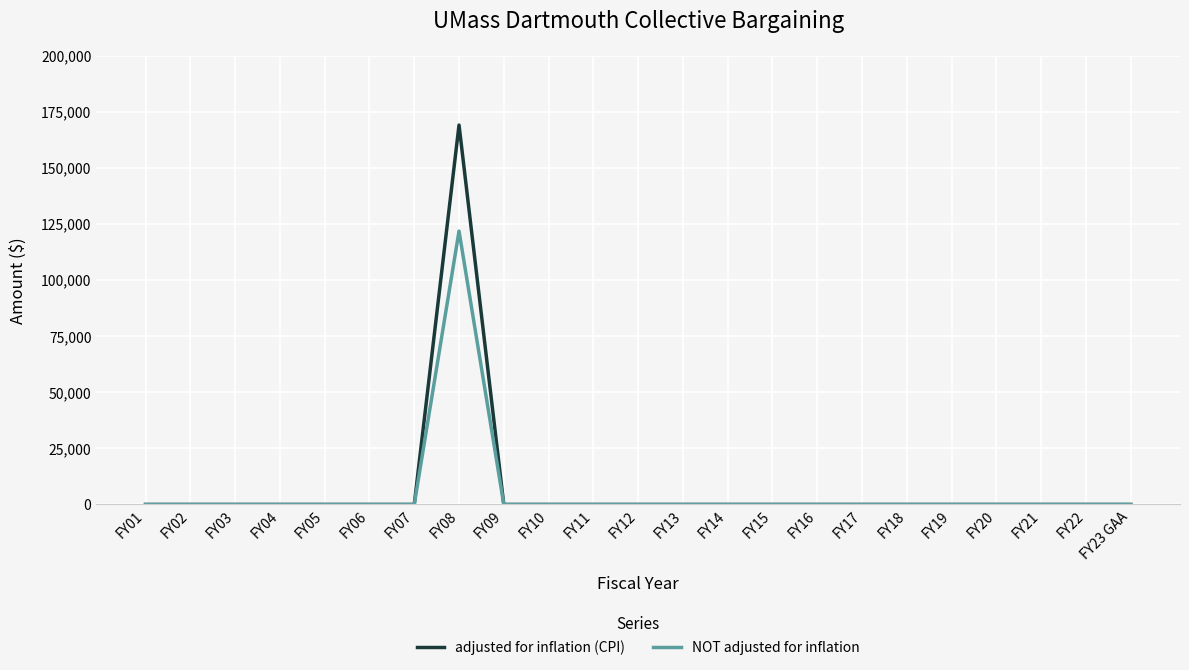

At which category is the sum across all series the highest?

FY08